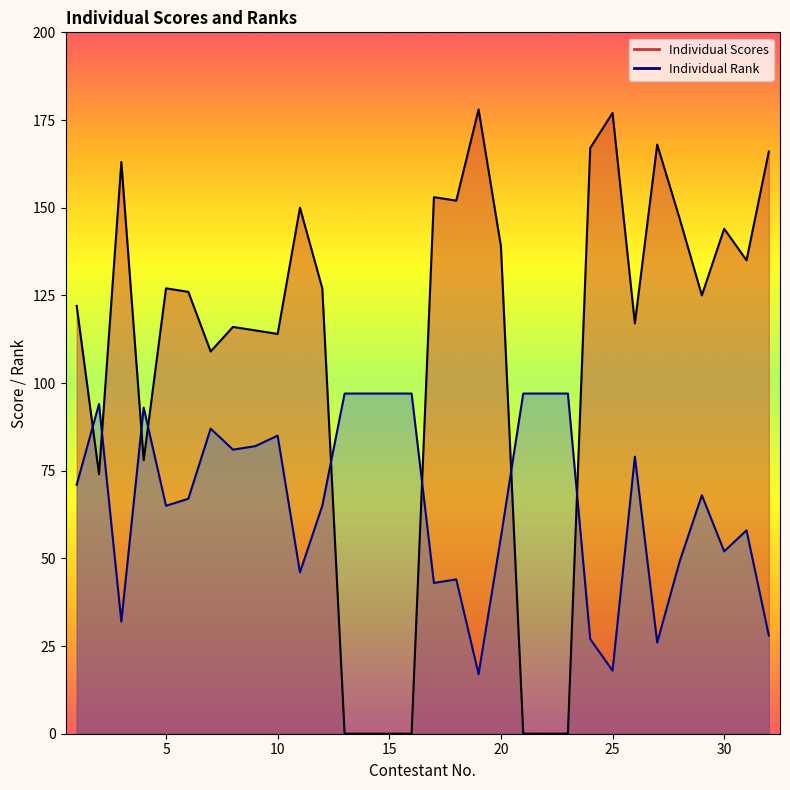

Which series ends up on top after the final intersection of Individual Scores and Individual Rank?

Individual Scores